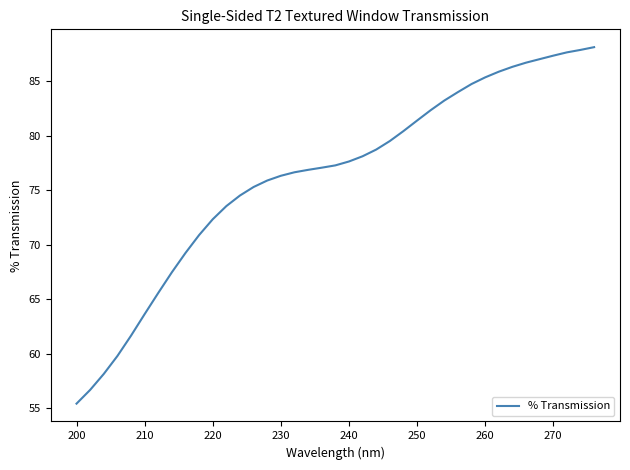

What is the difference between the maximum and minimum values?

32.7